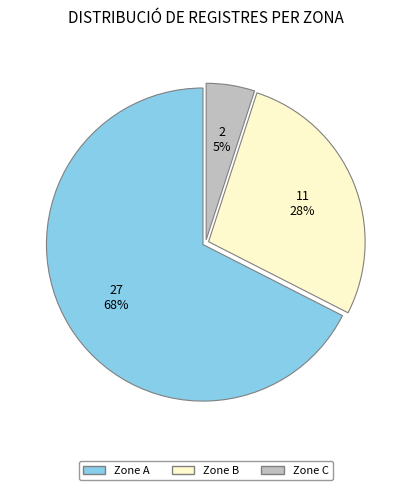

To the nearest percent, what is the average slice percentage?

33%